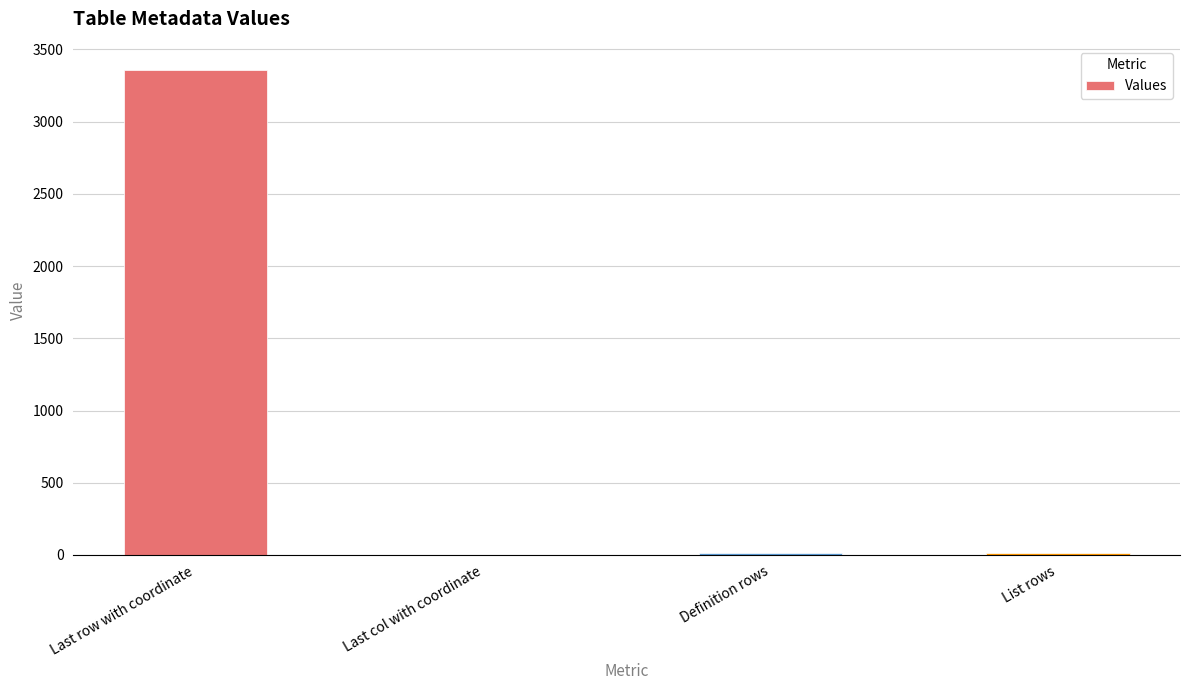

What is the sum of all values?

3390